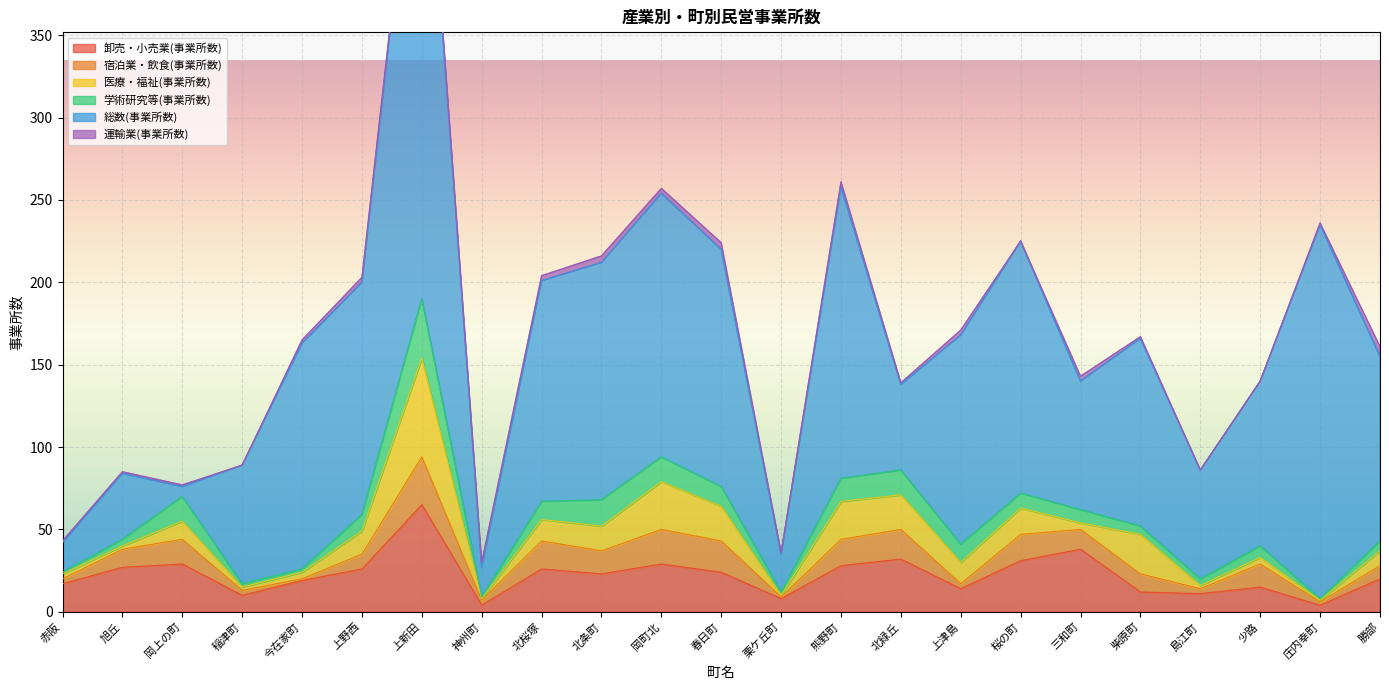

What is the approximate value of 卸売・小売業(事業所数) at 熊野町?

28